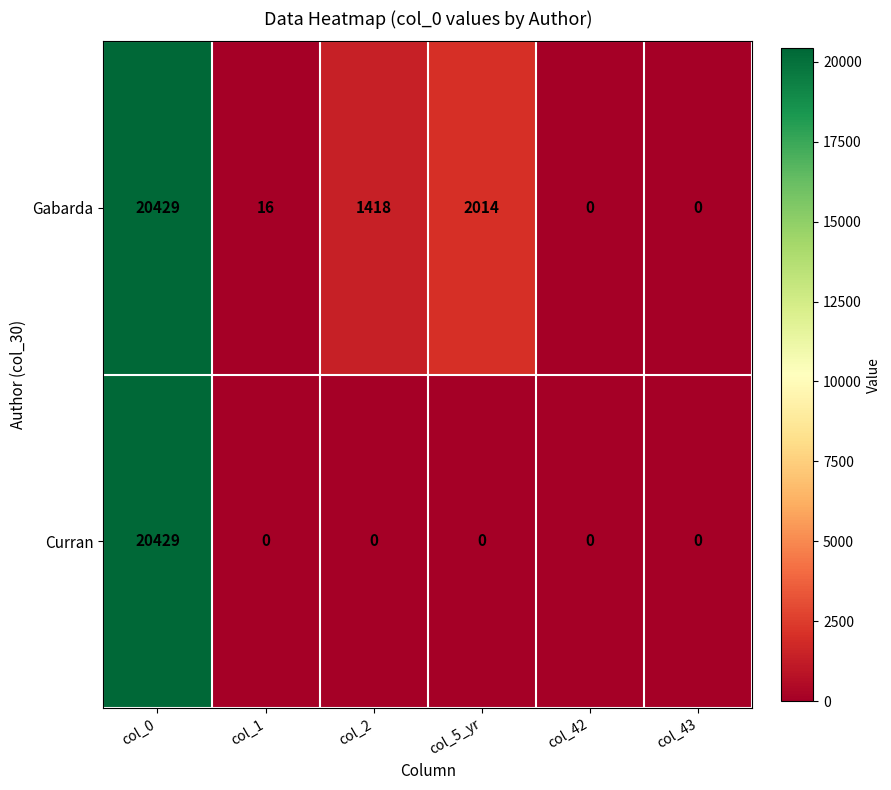

How many data points does each series have?

6